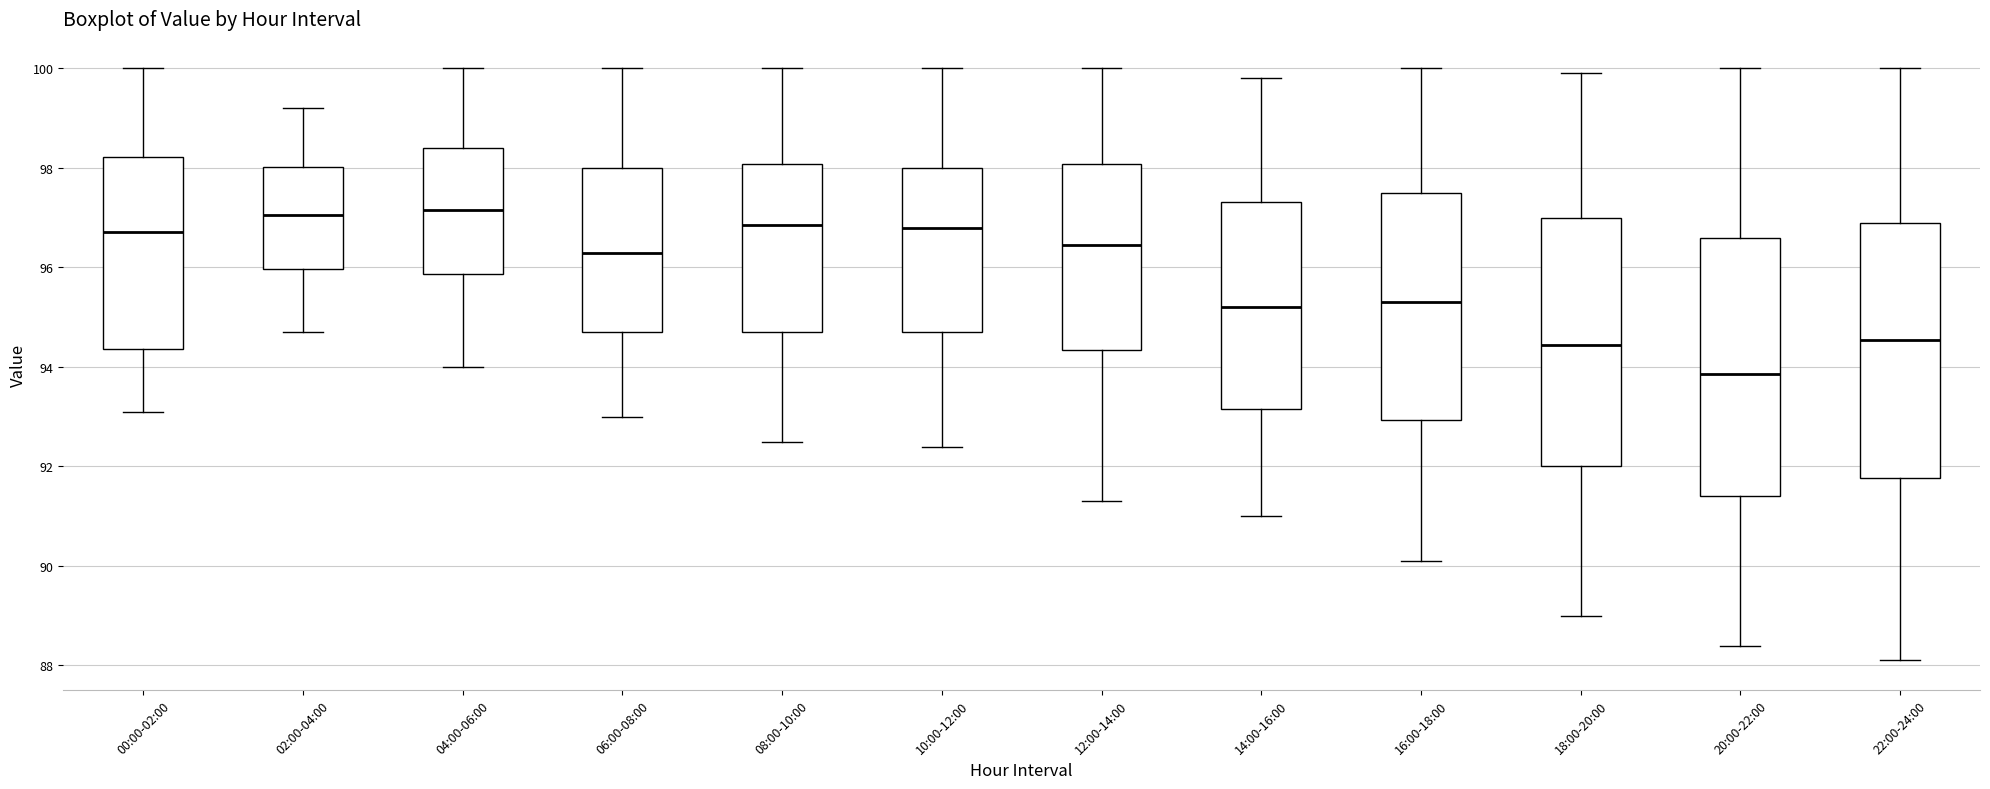

Reading left to right, transcribe this box plot: for each box, give where its median line is, the range the box spans, and where its two whiskers end, as read against the y-axis. The values are not printed on the chart, so give them approximately, as read against the axis.

00:00-02:00: median 96.8, box 94.4 to 98.2, whiskers 93.0 to 100.0
02:00-04:00: median 97.0, box 96.0 to 98.0, whiskers 94.8 to 99.2
04:00-06:00: median 97.2, box 95.8 to 98.4, whiskers 94.0 to 100.0
06:00-08:00: median 96.4, box 94.8 to 98.0, whiskers 93.0 to 100.0
08:00-10:00: median 96.8, box 94.8 to 98.0, whiskers 92.6 to 100.0
10:00-12:00: median 96.8, box 94.8 to 98.0, whiskers 92.4 to 100.0
12:00-14:00: median 96.4, box 94.4 to 98.0, whiskers 91.4 to 100.0
14:00-16:00: median 95.2, box 93.2 to 97.4, whiskers 91.0 to 99.8
16:00-18:00: median 95.4, box 93.0 to 97.6, whiskers 90.2 to 100.0
18:00-20:00: median 94.4, box 92.0 to 97.0, whiskers 89.0 to 100.0
20:00-22:00: median 93.8, box 91.4 to 96.6, whiskers 88.4 to 100.0
22:00-24:00: median 94.6, box 91.8 to 97.0, whiskers 88.2 to 100.0